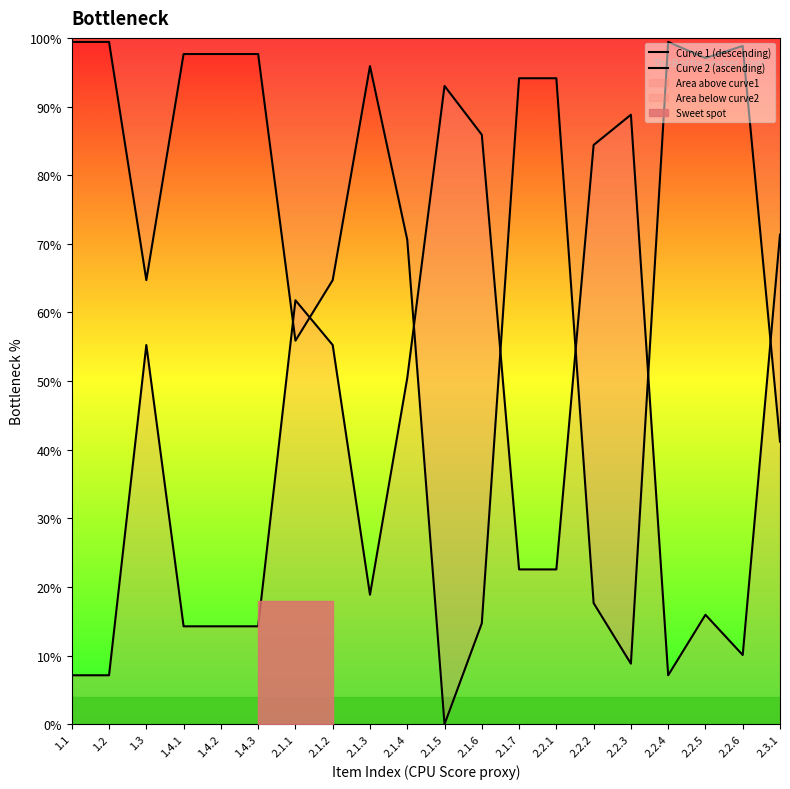

Rank the series by their average value, from lowest to highest.

Curve 2 (ascending), Curve 1 (descending)